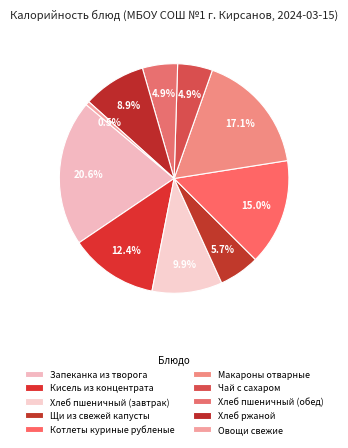

Count the number of slices in the pie.

10